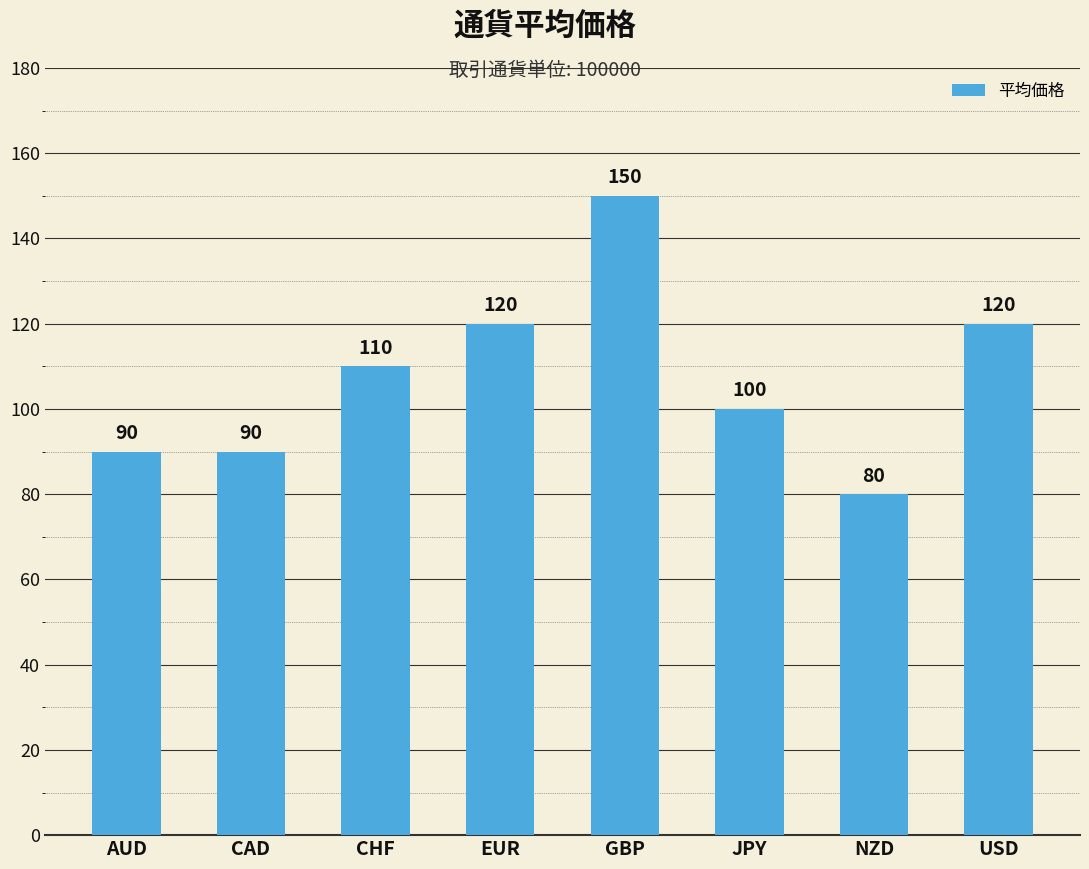

What value does the data have at CHF?

110